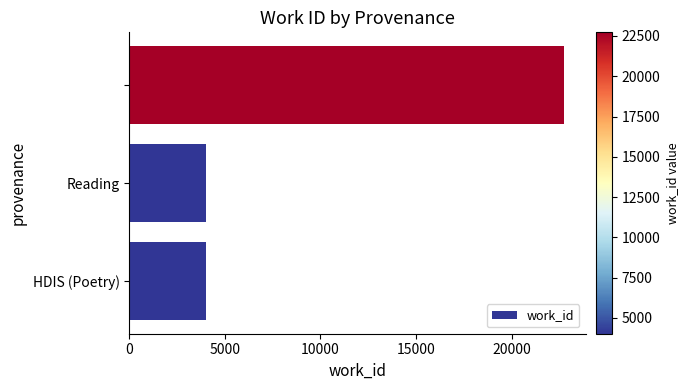

What is the difference between the maximum and minimum values?

18699